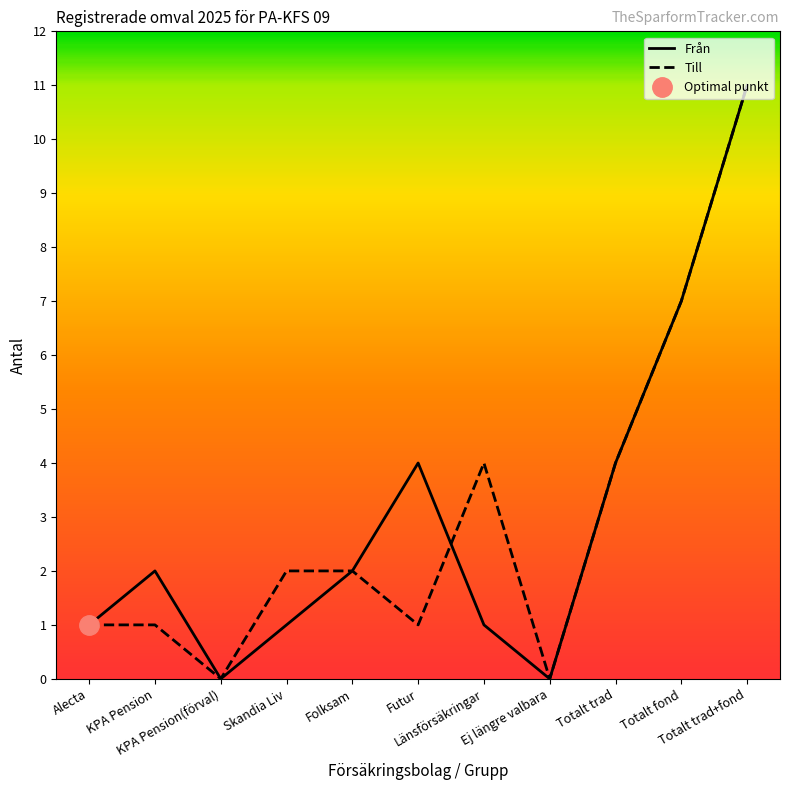

The Till series shows 1 at Futur. True or false?

True